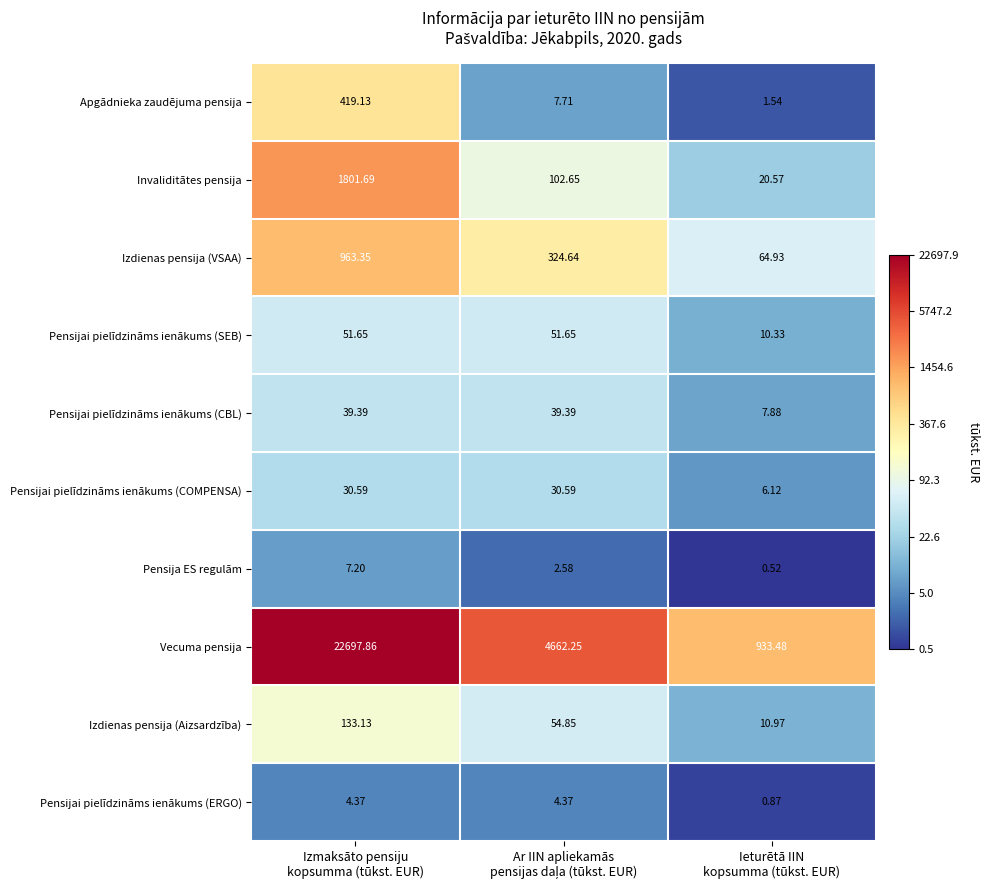

Rank the series by their maximum value, from lowest to highest.

Pensijai pielīdzināms ienākums (ERGO), Pensija ES regulām, Pensijai pielīdzināms ienākums (COMPENSA), Pensijai pielīdzināms ienākums (CBL), Pensijai pielīdzināms ienākums (SEB), Izdienas pensija (Aizsardzība), Apgādnieka zaudējuma pensija, Izdienas pensija (VSAA), Invaliditātes pensija, Vecuma pensija